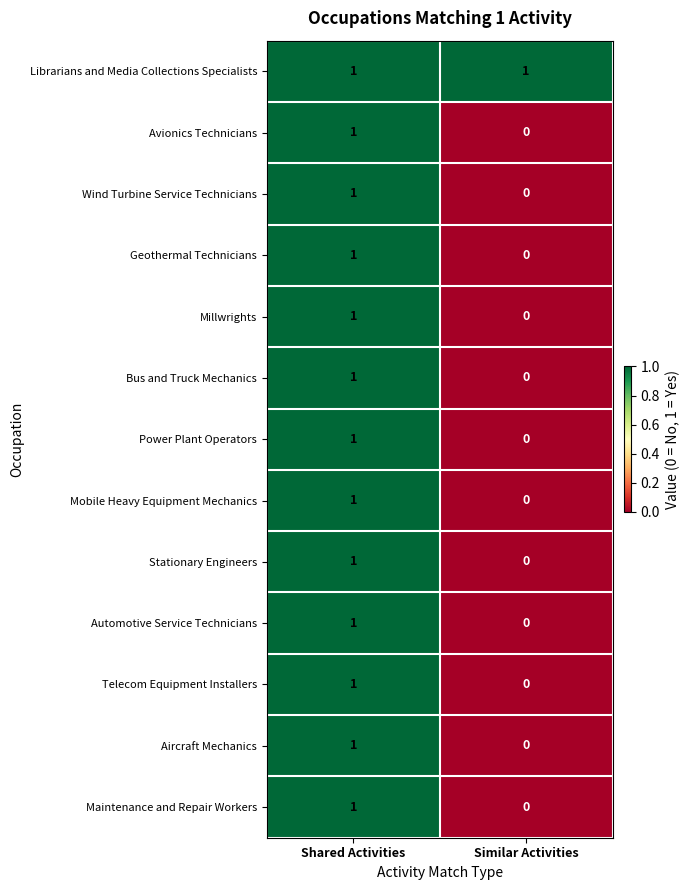

At how many categories does at least one series exceed 0?

2